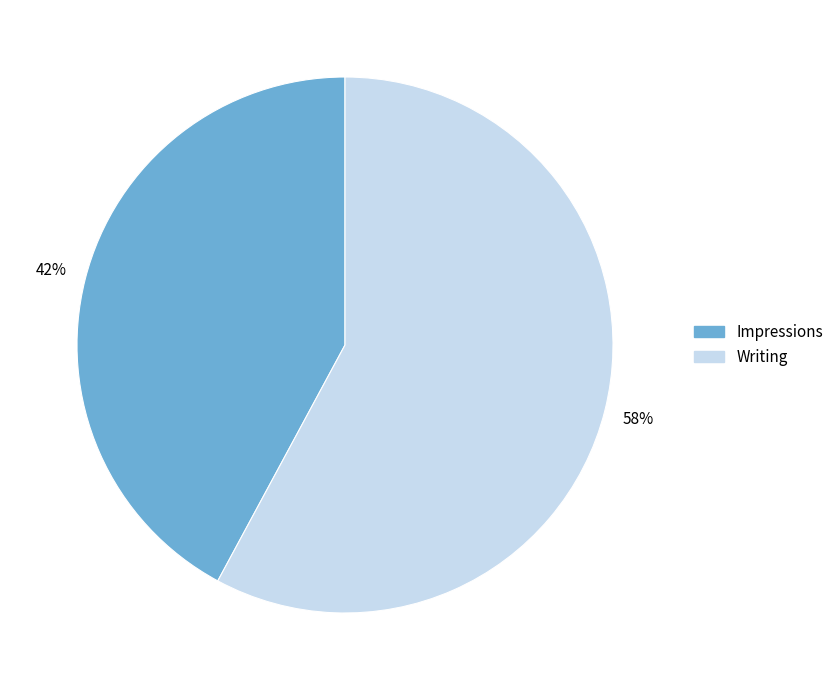

To the nearest percent, what is the difference between the largest and smallest slice percentages?

16%